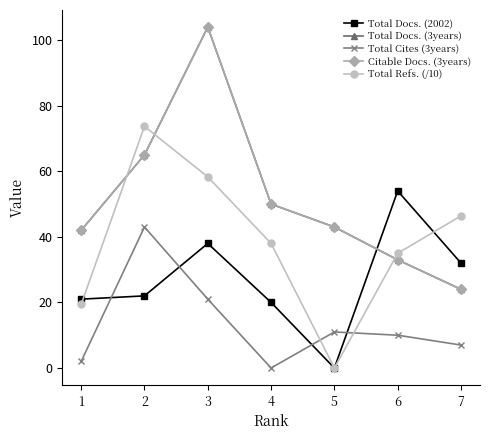

Which series has the largest total across all categories?

Total Docs. (3years)